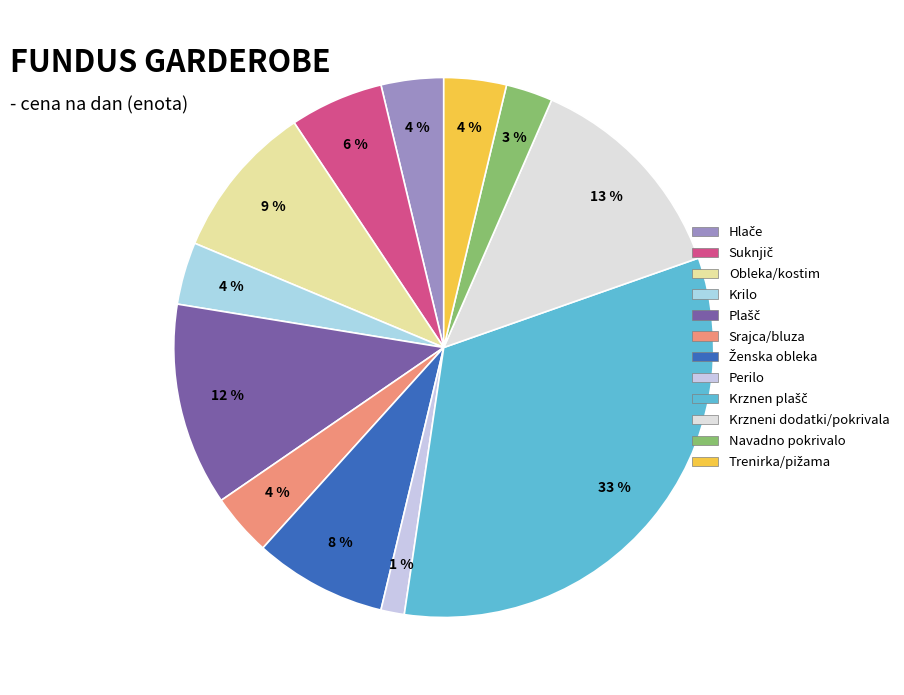

How many slices are in this pie chart?

12